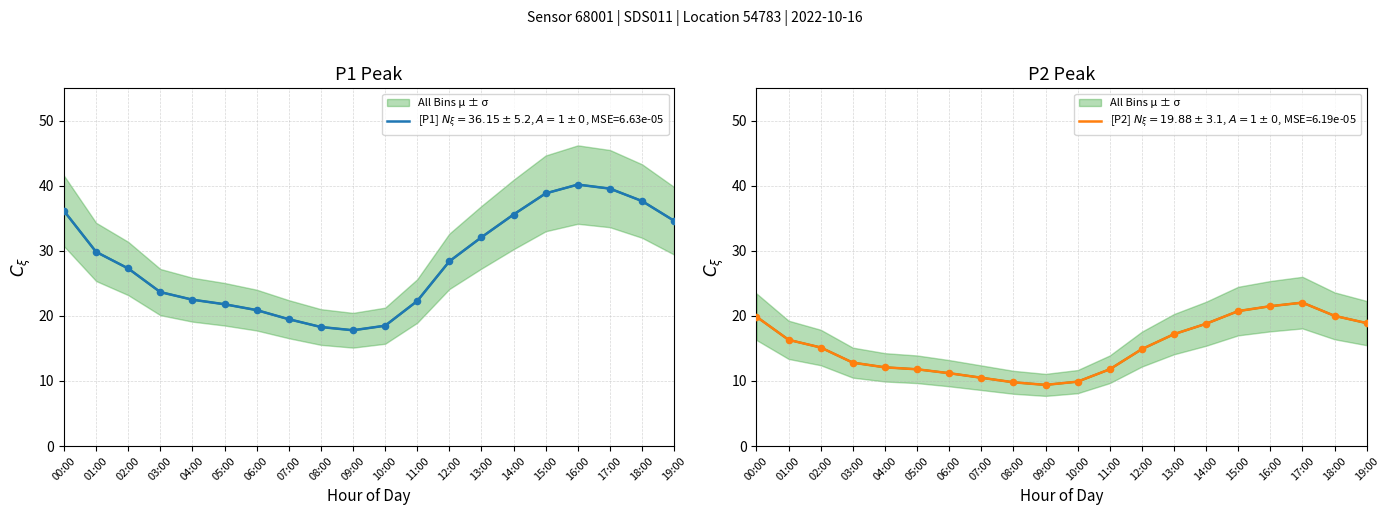

Which series contains the highest Y value?

P1